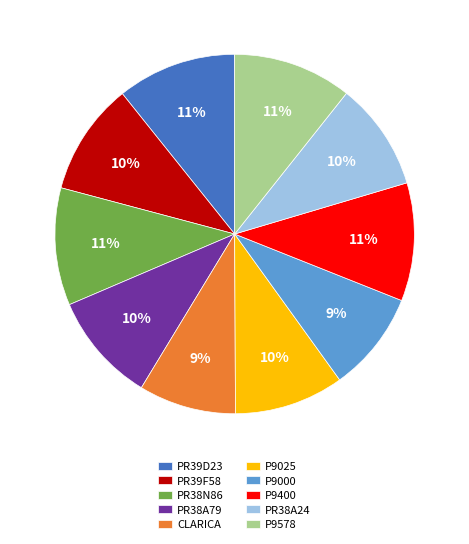

How many slices are in this pie chart?

10